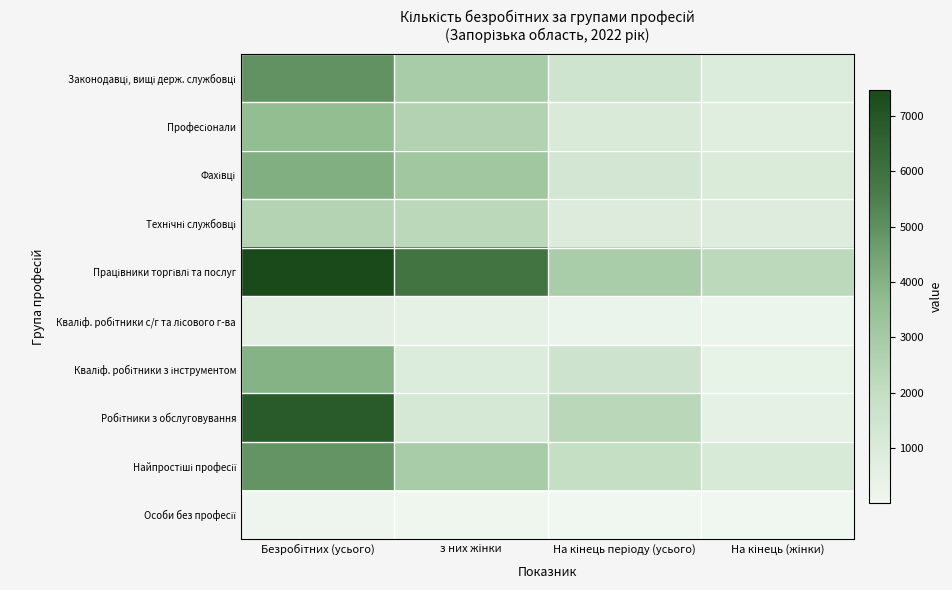

Which series has the widest spread of values?

Робітники з обслуговування